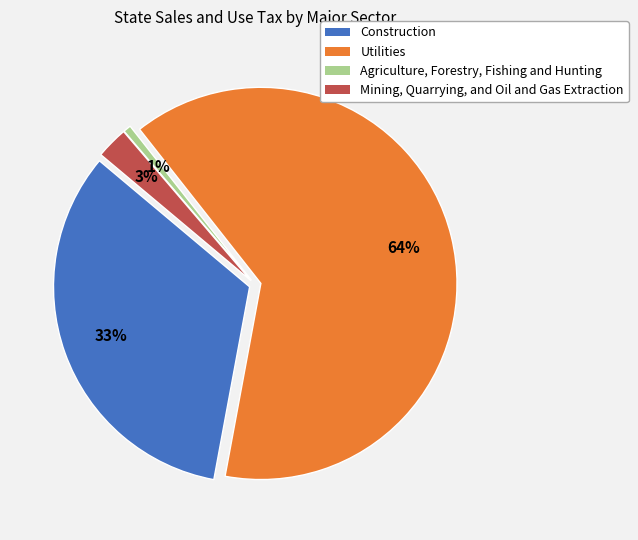

Which slice is the largest?

Utilities